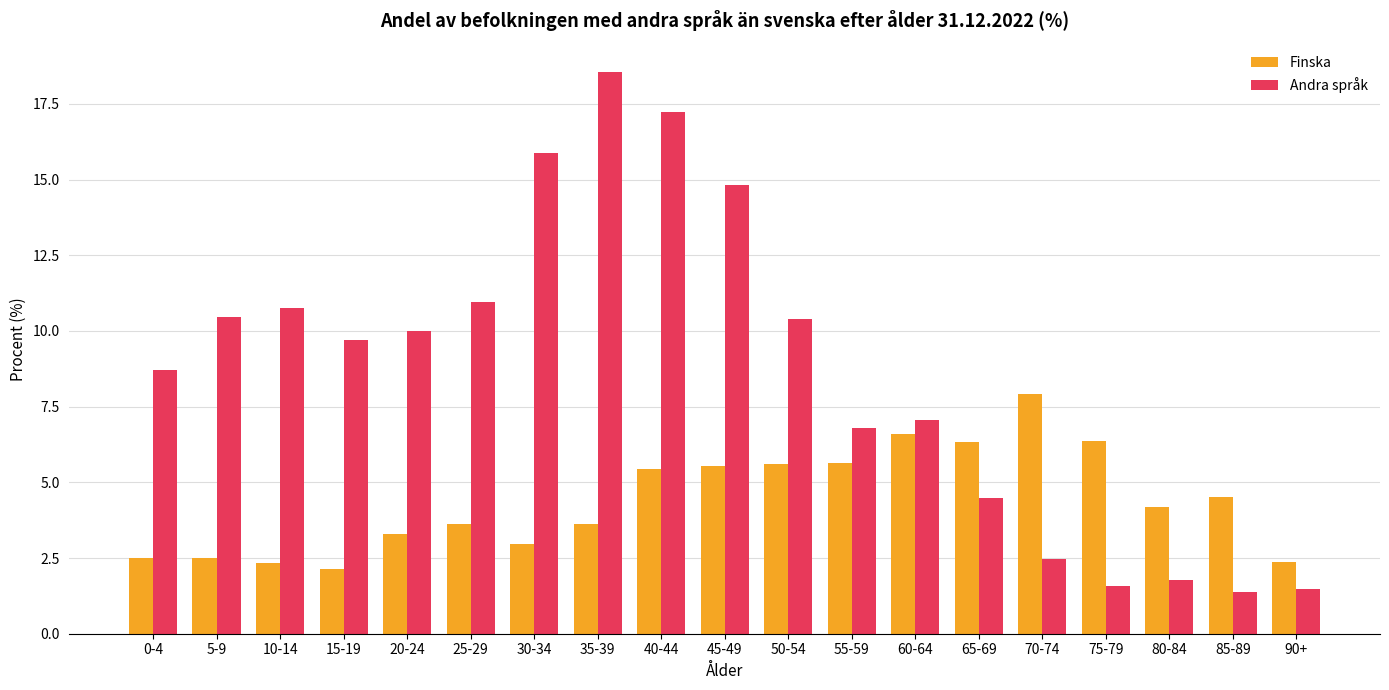

Is it true that Finska equals 4.7 at 25-29?

False